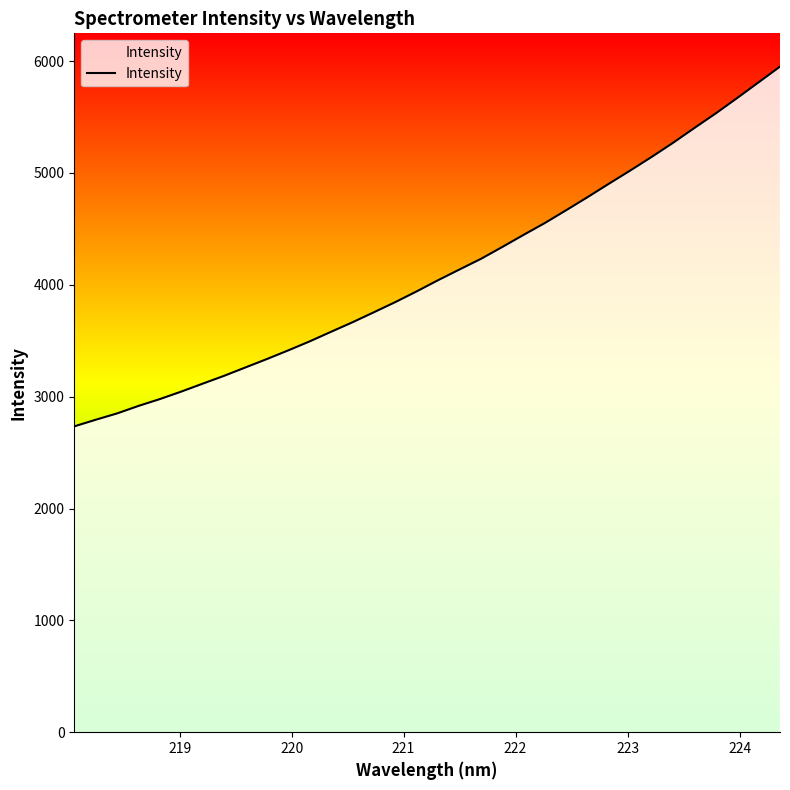

Does the chart display data point markers on the line(s)?

No